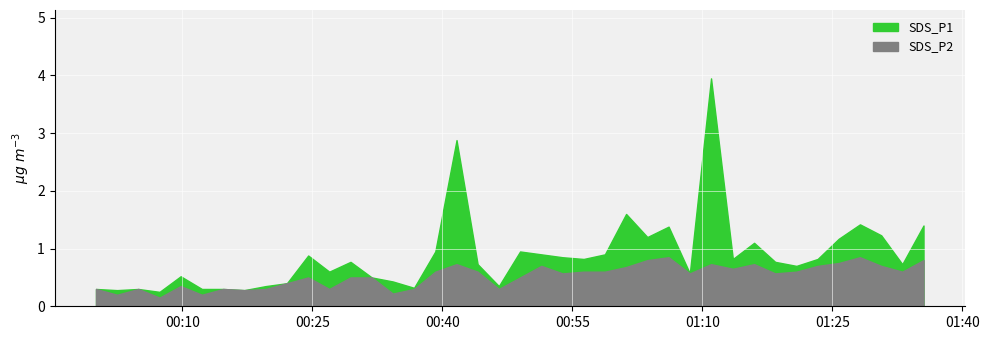

Reading right to left, what are all the values shown in this chart?

SDS_P1: 1.4	0.7	1.2	1.4	1.2	0.8	0.7	0.8	1.1	0.8	4.0	0.6	1.4	1.2	1.6	0.9	0.8	0.8	0.9	0.9	0.3	0.7	2.9	0.9	0.3	0.4	0.5	0.8	0.6	0.9	0.4	0.3	0.3	0.3	0.3	0.5	0.2	0.3	0.3	0.3
SDS_P2: 0.8	0.6	0.7	0.8	0.8	0.7	0.6	0.6	0.7	0.7	0.7	0.6	0.8	0.8	0.7	0.6	0.6	0.6	0.7	0.5	0.3	0.6	0.7	0.6	0.3	0.2	0.5	0.5	0.3	0.5	0.4	0.3	0.3	0.3	0.2	0.3	0.1	0.3	0.2	0.3